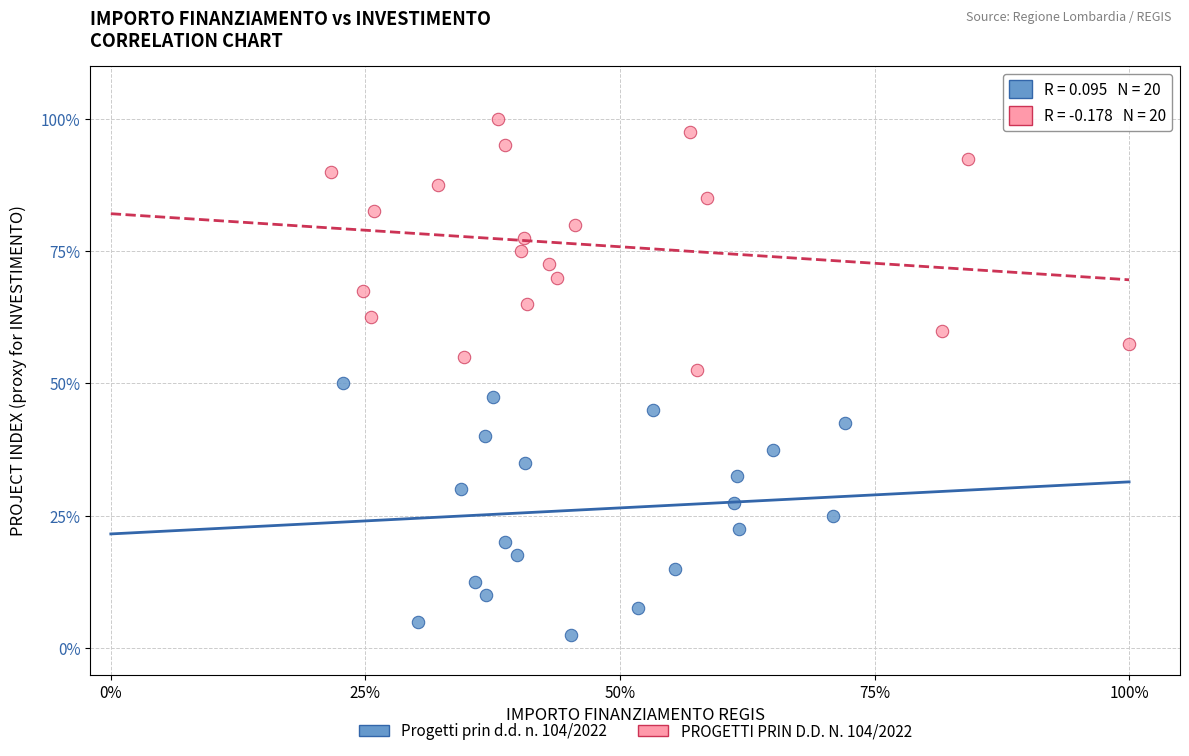

What are all the series names shown in the legend?

Progetti prin d.d. n. 104/2022, PROGETTI PRIN D.D. N. 104/2022